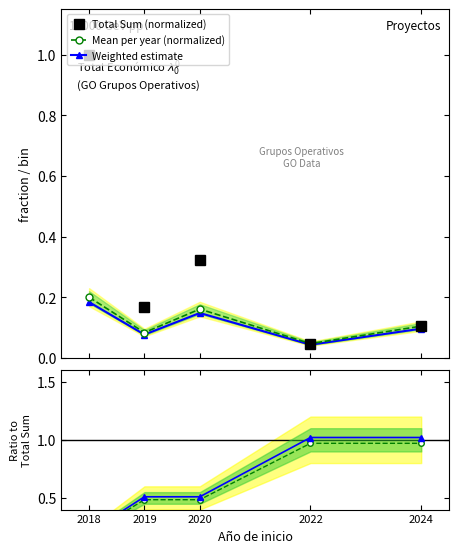

True or false: Weighted estimate has more than 1 interior local peaks.

False